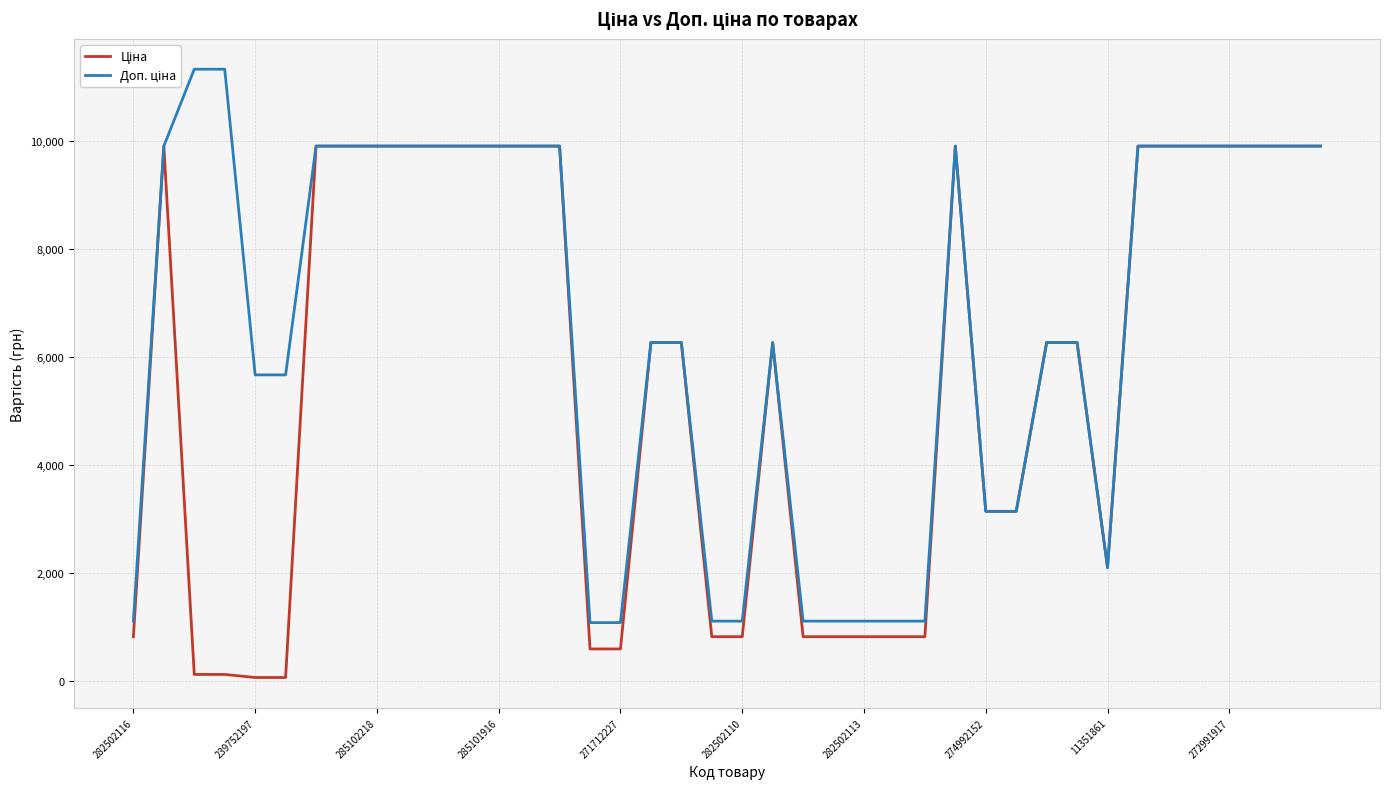

What is the greatest value displayed?

11334.0